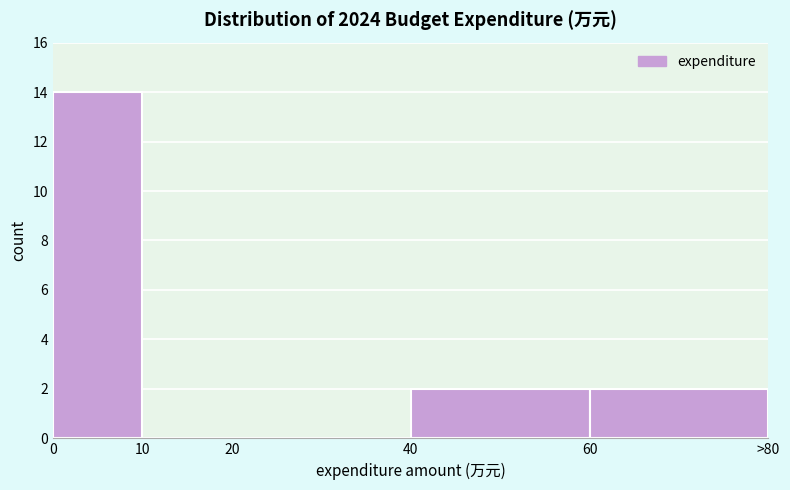

Reading left to right, what are all the values shown in this chart?

0=14	10=0	20=0	40=2	60=2